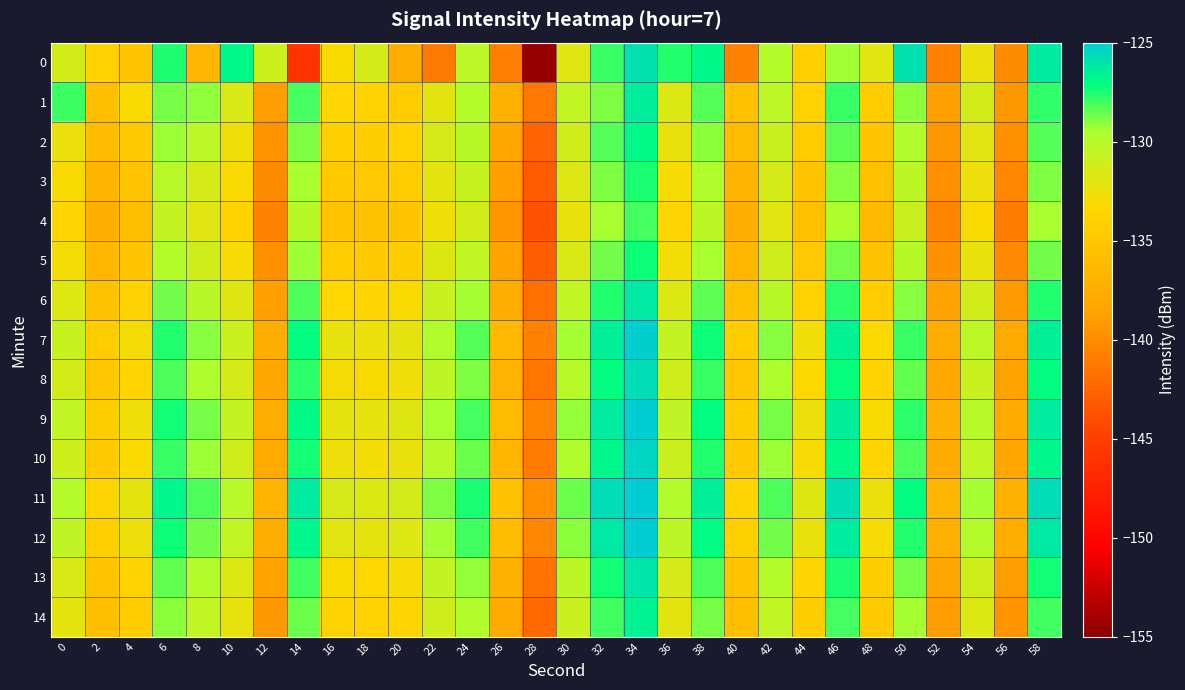

Reading left to right, what are all the values shown in this chart?

0: 0=-131.3	2=-133.9	4=-135.2	6=-127.6	8=-136.7	10=-126.9	12=-130.9	14=-145.9	16=-133.1	18=-131.4	20=-137.6	22=-141.1	24=-130.2	26=-140.9	28=-154.5	30=-132.0	32=-127.9	34=-125.8	36=-127.6	38=-126.8	40=-140.6	42=-129.9	44=-134.0	46=-129.4	48=-132.0	50=-125.9	52=-140.7	54=-132.5	56=-140.1	58=-126.3
1: 0=-128.0	2=-135.9	4=-133.2	6=-128.8	8=-129.1	10=-131.7	12=-138.9	14=-128.1	16=-133.5	18=-133.8	20=-134.5	22=-132.1	24=-129.8	26=-137.3	28=-141.2	30=-130.5	32=-128.9	34=-126.4	36=-131.7	38=-128.3	40=-135.6	42=-130.2	44=-133.8	46=-127.9	48=-134.5	50=-129.1	52=-138.7	54=-131.3	56=-139.2	58=-127.8
2: 0=-132.5	2=-136.1	4=-134.8	6=-129.3	8=-130.2	10=-132.7	12=-139.5	14=-128.9	16=-134.1	18=-134.3	20=-133.9	22=-131.5	24=-130.1	26=-138.2	28=-142.5	30=-131.2	32=-128.3	34=-126.9	36=-132.4	38=-129.1	40=-136.2	42=-130.8	44=-134.5	46=-128.4	48=-135.1	50=-129.7	52=-139.3	54=-132.0	56=-139.8	58=-128.3
3: 0=-133.1	2=-136.8	4=-135.3	6=-130.0	8=-131.4	10=-133.2	12=-140.1	14=-129.5	16=-134.7	18=-134.9	20=-134.5	22=-132.1	24=-130.7	26=-138.8	28=-143.1	30=-131.8	32=-128.9	34=-127.5	36=-133.0	38=-129.7	40=-136.8	42=-131.4	44=-135.1	46=-129.0	48=-135.7	50=-130.3	52=-139.9	54=-132.6	56=-140.4	58=-128.9
4: 0=-133.7	2=-137.4	4=-135.9	6=-130.6	8=-132.0	10=-133.8	12=-140.7	14=-130.1	16=-135.3	18=-135.5	20=-135.1	22=-132.7	24=-131.3	26=-139.4	28=-143.7	30=-132.4	32=-129.5	34=-128.1	36=-133.6	38=-130.3	40=-137.4	42=-132.0	44=-135.7	46=-129.6	48=-136.3	50=-130.9	52=-140.5	54=-133.2	56=-141.0	58=-129.5
5: 0=-132.9	2=-136.6	4=-135.1	6=-129.8	8=-131.2	10=-133.0	12=-139.9	14=-129.3	16=-134.5	18=-134.7	20=-134.3	22=-131.9	24=-130.5	26=-138.6	28=-142.9	30=-131.6	32=-128.7	34=-127.3	36=-132.8	38=-129.5	40=-136.6	42=-131.2	44=-134.9	46=-128.8	48=-135.5	50=-130.1	52=-139.7	54=-132.4	56=-140.2	58=-128.7
6: 0=-131.8	2=-135.5	4=-134.0	6=-128.7	8=-130.1	10=-131.9	12=-138.8	14=-128.2	16=-133.4	18=-133.6	20=-133.2	22=-130.8	24=-129.4	26=-137.5	28=-141.8	30=-130.5	32=-127.6	34=-126.2	36=-131.7	38=-128.4	40=-135.5	42=-130.1	44=-133.8	46=-127.7	48=-134.4	50=-129.0	52=-138.6	54=-131.3	56=-139.1	58=-127.6
7: 0=-130.7	2=-134.4	4=-132.9	6=-127.6	8=-129.0	10=-130.8	12=-137.7	14=-127.1	16=-132.3	18=-132.5	20=-132.1	22=-129.7	24=-128.3	26=-136.4	28=-140.7	30=-129.4	32=-126.5	34=-125.1	36=-130.6	38=-127.3	40=-134.4	42=-129.0	44=-132.7	46=-126.6	48=-133.3	50=-127.9	52=-137.5	54=-130.2	56=-138.0	58=-126.5
8: 0=-131.3	2=-135.0	4=-133.5	6=-128.2	8=-129.6	10=-131.4	12=-138.3	14=-127.7	16=-132.9	18=-133.1	20=-132.7	22=-130.3	24=-128.9	26=-137.0	28=-141.3	30=-130.0	32=-127.1	34=-125.7	36=-131.2	38=-127.9	40=-135.0	42=-129.6	44=-133.3	46=-127.2	48=-133.9	50=-128.5	52=-138.1	54=-130.8	56=-138.6	58=-127.1
9: 0=-130.5	2=-134.2	4=-132.7	6=-127.4	8=-128.8	10=-130.6	12=-137.5	14=-126.9	16=-132.1	18=-132.3	20=-131.9	22=-129.5	24=-128.1	26=-136.2	28=-140.5	30=-129.2	32=-126.3	34=-124.9	36=-130.4	38=-127.1	40=-134.2	42=-128.8	44=-132.5	46=-126.4	48=-133.1	50=-127.7	52=-137.3	54=-130.0	56=-137.8	58=-126.3
10: 0=-131.0	2=-134.7	4=-133.2	6=-127.9	8=-129.3	10=-131.1	12=-138.0	14=-127.4	16=-132.6	18=-132.8	20=-132.4	22=-130.0	24=-128.6	26=-136.7	28=-141.0	30=-129.7	32=-126.8	34=-125.4	36=-130.9	38=-127.6	40=-134.7	42=-129.3	44=-133.0	46=-126.9	48=-133.6	50=-128.2	52=-137.8	54=-130.5	56=-138.3	58=-126.8
11: 0=-129.9	2=-133.6	4=-132.1	6=-126.8	8=-128.2	10=-130.0	12=-136.9	14=-126.3	16=-131.5	18=-131.7	20=-131.3	22=-128.9	24=-127.5	26=-135.6	28=-139.9	30=-128.6	32=-125.7	34=-124.3	36=-129.8	38=-126.5	40=-133.6	42=-128.2	44=-131.9	46=-125.8	48=-132.5	50=-127.1	52=-136.7	54=-129.4	56=-137.2	58=-125.7
12: 0=-130.4	2=-134.1	4=-132.6	6=-127.3	8=-128.7	10=-130.5	12=-137.4	14=-126.8	16=-132.0	18=-132.2	20=-131.8	22=-129.4	24=-128.0	26=-136.1	28=-140.4	30=-129.1	32=-126.2	34=-124.8	36=-130.3	38=-127.0	40=-134.1	42=-128.7	44=-132.4	46=-126.3	48=-133.0	50=-127.6	52=-137.2	54=-129.9	56=-137.7	58=-126.2
13: 0=-131.6	2=-135.3	4=-133.8	6=-128.5	8=-129.9	10=-131.7	12=-138.6	14=-128.0	16=-133.2	18=-133.4	20=-133.0	22=-130.6	24=-129.2	26=-137.3	28=-141.6	30=-130.3	32=-127.4	34=-126.0	36=-131.5	38=-128.2	40=-135.3	42=-129.9	44=-133.6	46=-127.5	48=-134.2	50=-128.8	52=-138.4	54=-131.1	56=-138.9	58=-127.4
14: 0=-132.2	2=-135.9	4=-134.4	6=-129.1	8=-130.5	10=-132.3	12=-139.2	14=-128.6	16=-133.8	18=-134.0	20=-133.6	22=-131.2	24=-129.8	26=-137.9	28=-142.2	30=-130.9	32=-128.0	34=-126.6	36=-132.1	38=-128.8	40=-135.9	42=-130.5	44=-134.2	46=-128.1	48=-134.8	50=-129.4	52=-139.0	54=-131.7	56=-139.5	58=-128.0